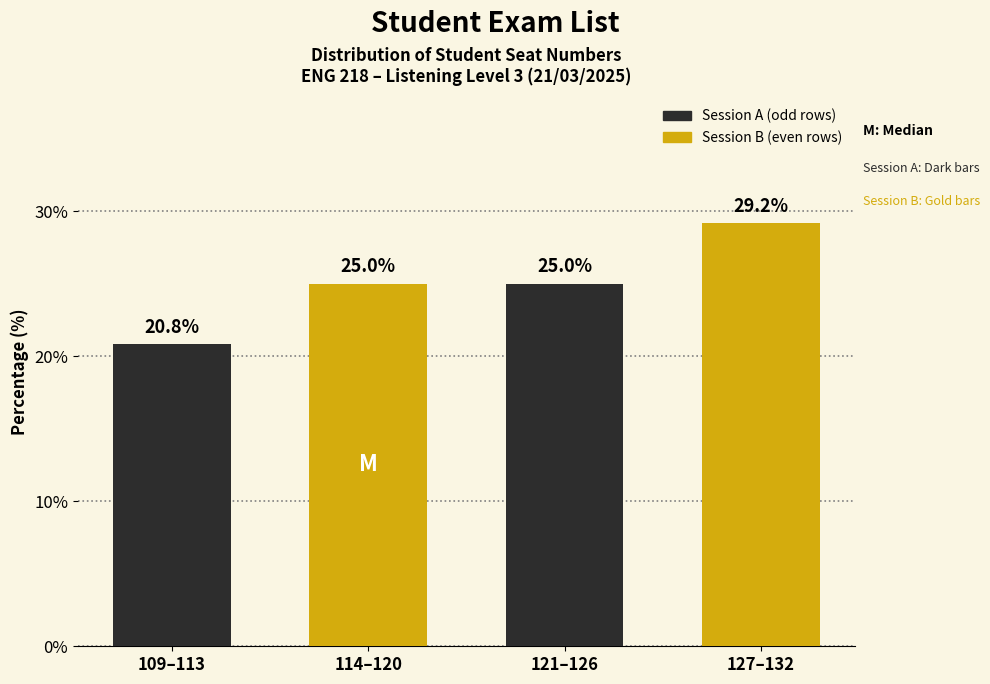

Which category has the highest value across all series?

121–126